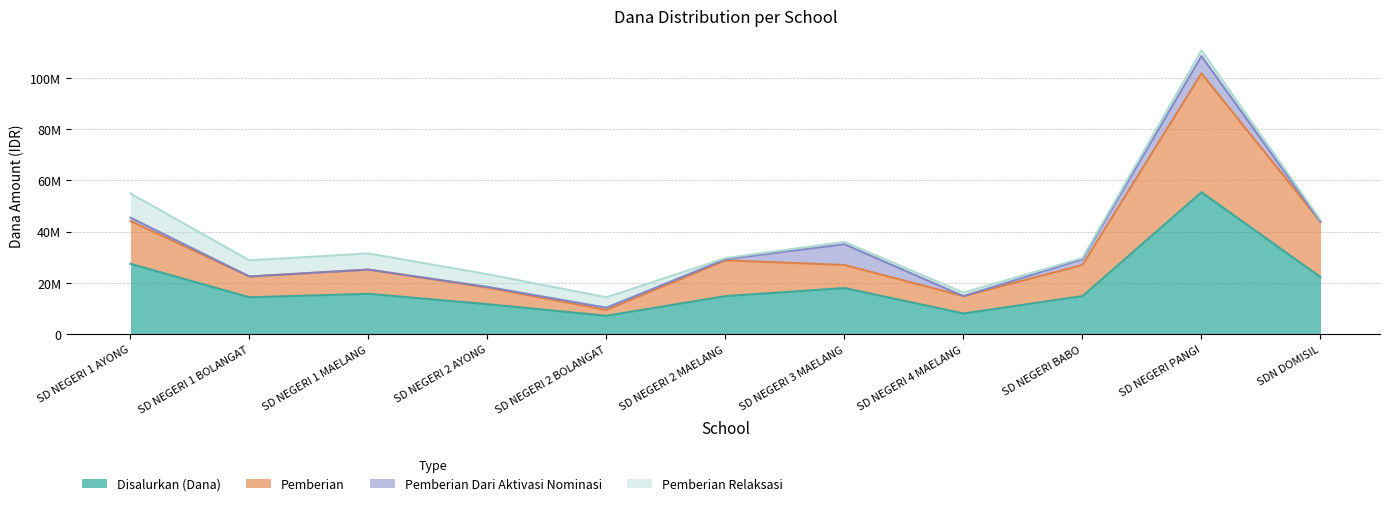

Which series has the largest range (max minus min)?

Pemberian